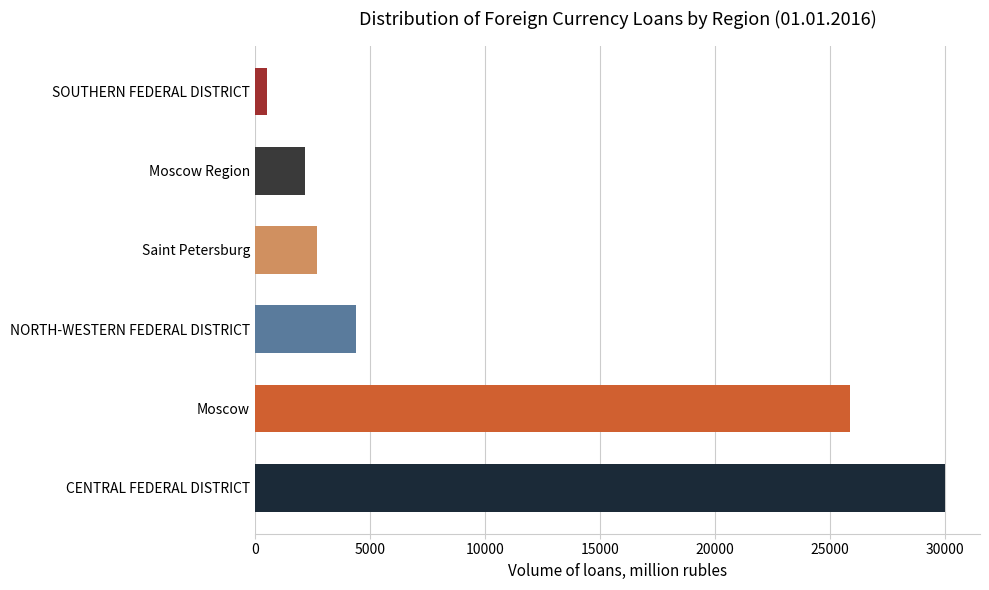

Which category has the lowest value across all series?

SOUTHERN FEDERAL DISTRICT